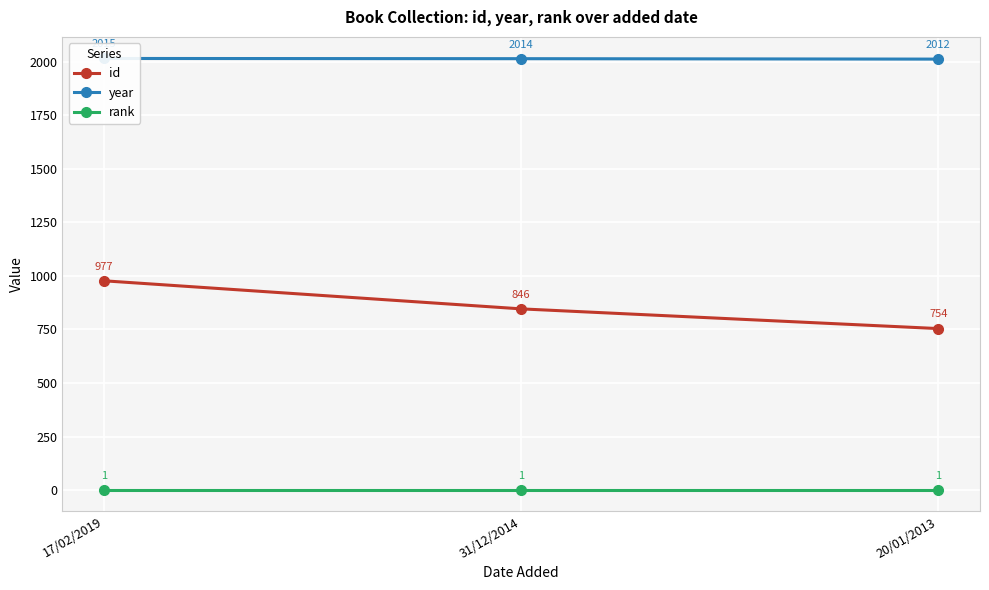

List the series in order of their overall mean, lowest first.

rank, id, year